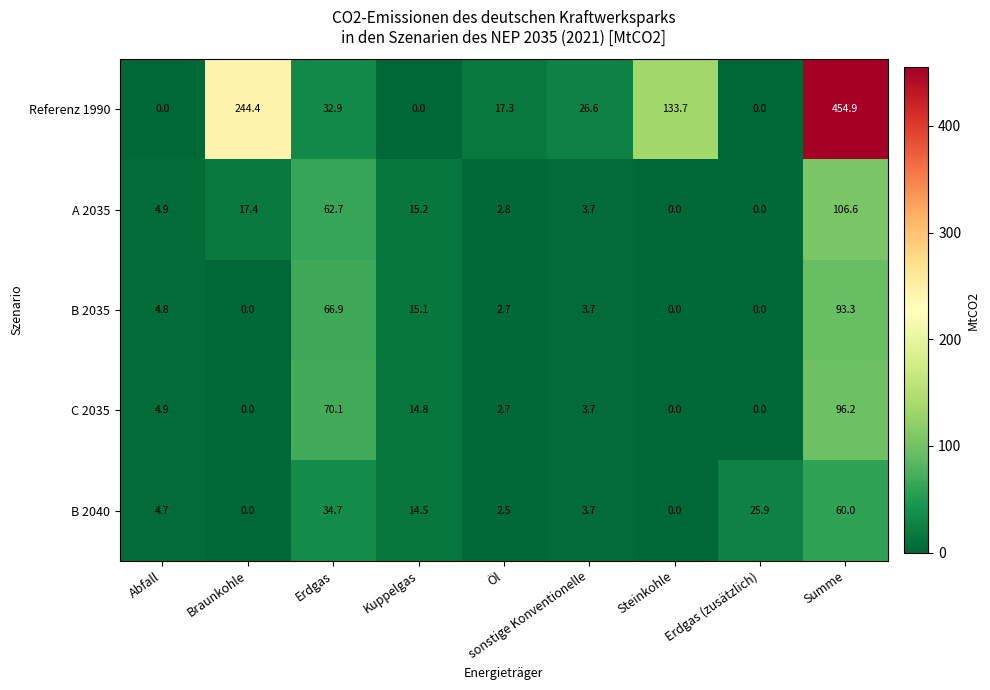

At which category is the sum across all series the highest?

Summe